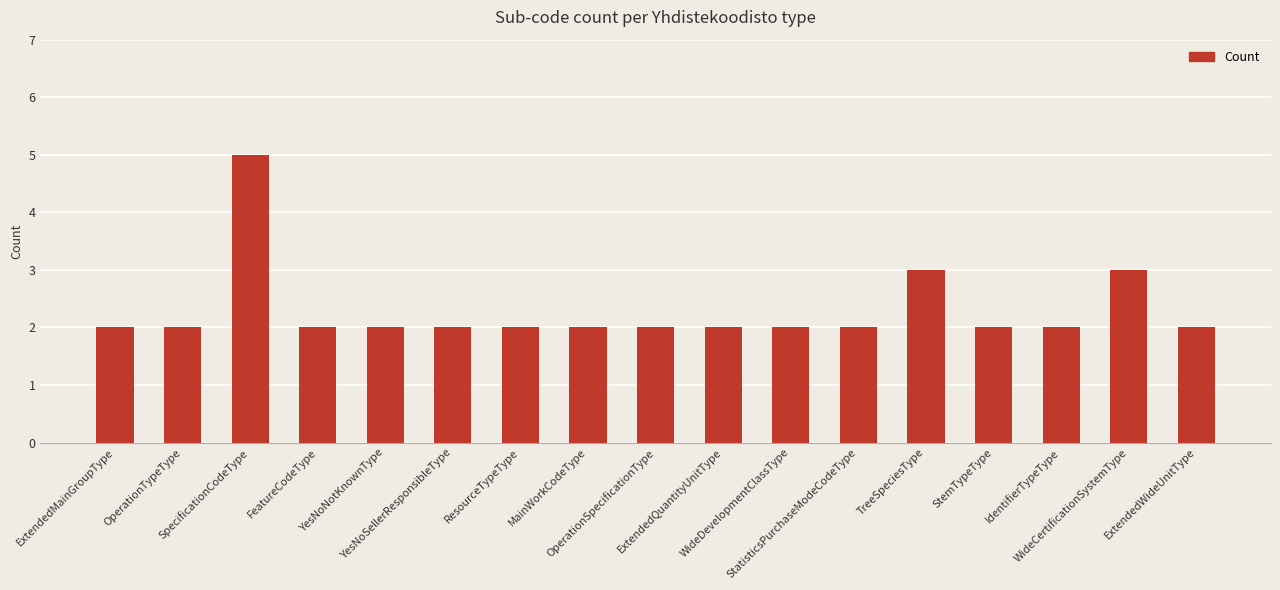

Read the value at SpecificationCodeType.

5